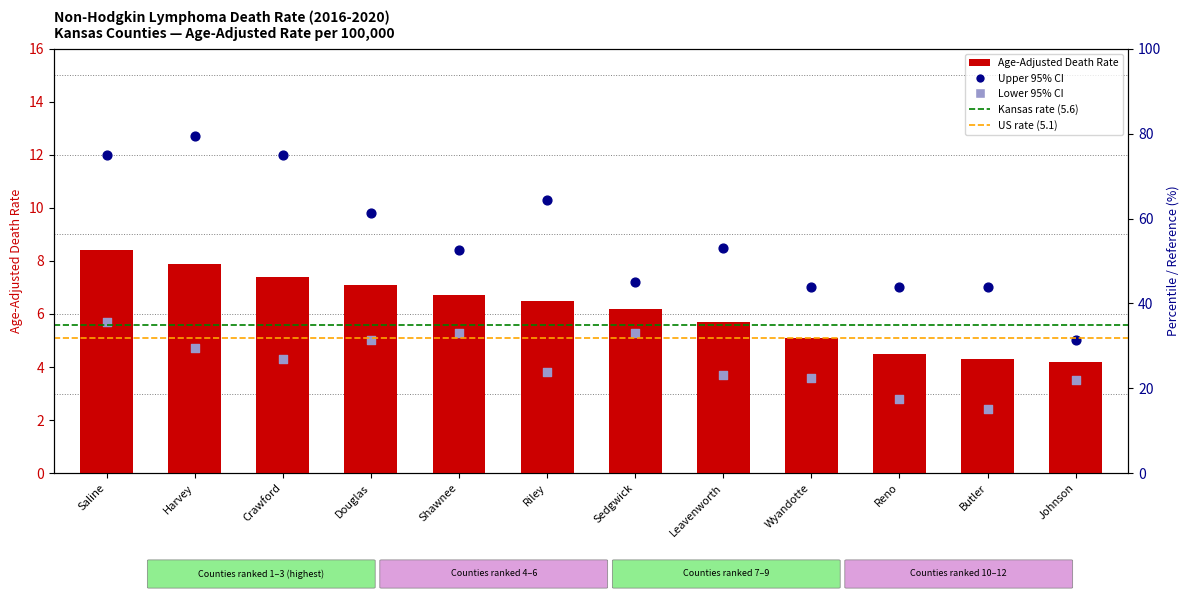

Which series has the largest Y range (max minus min)?

Upper CI